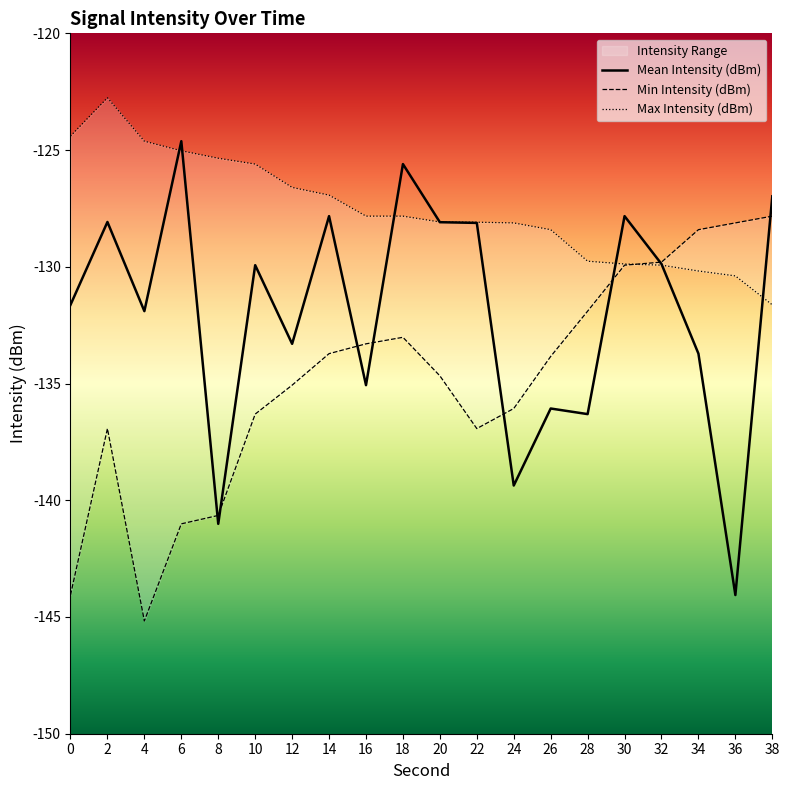

Is it true that Mean Intensity (dBm) equals -193.6 at 24?

False